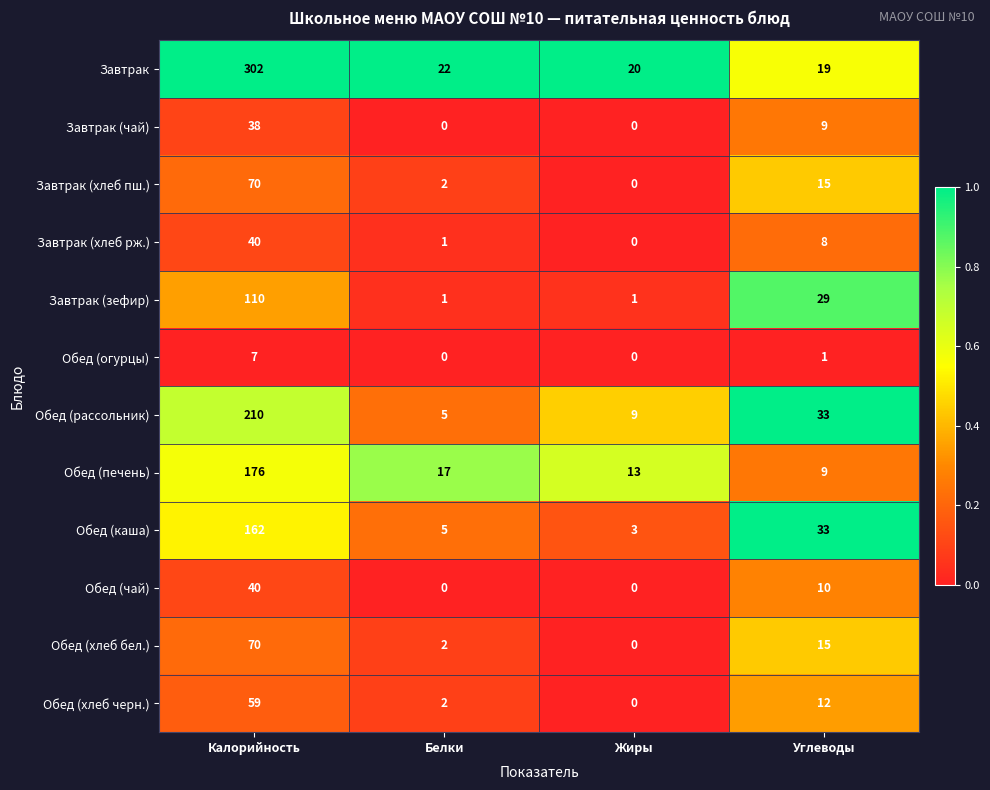

What is the difference between the Обед (рассольник) values at Жиры and Калорийность?

201